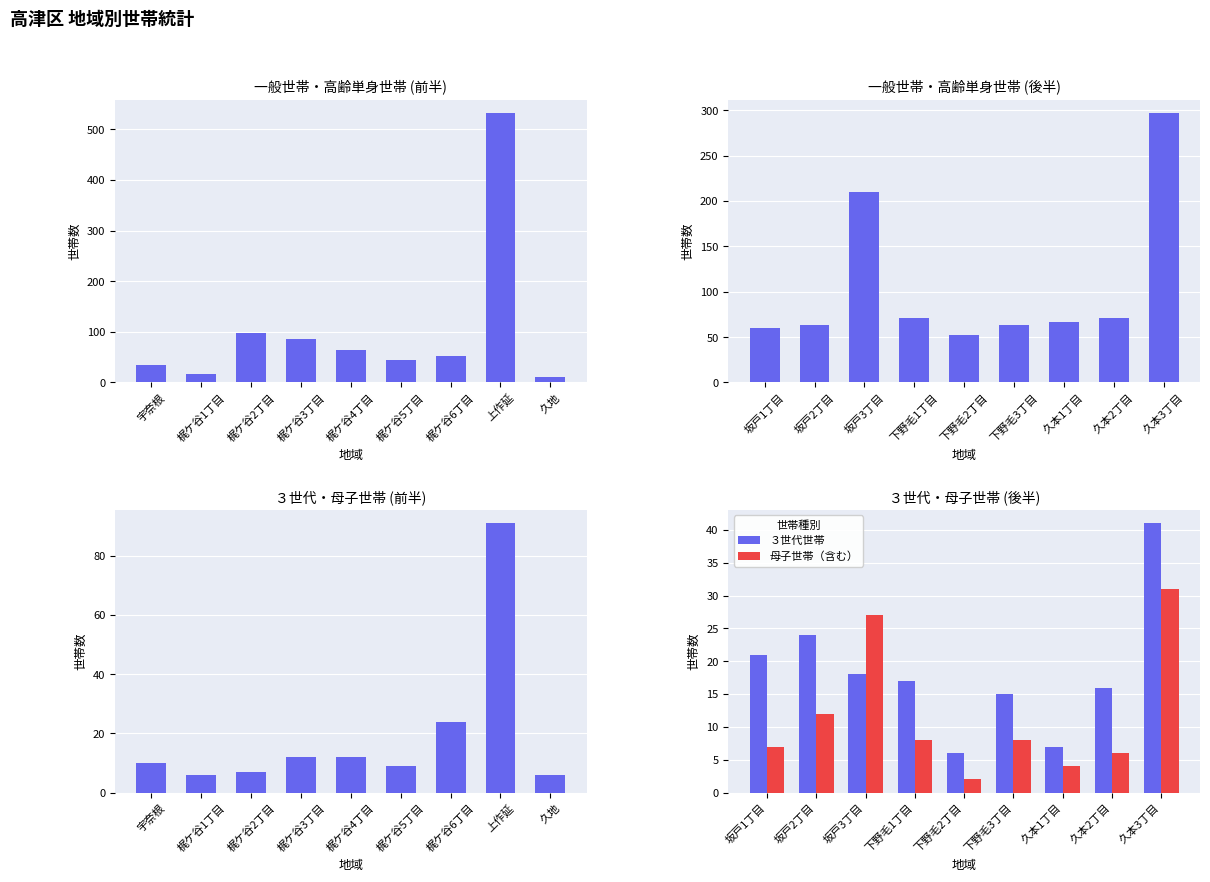

Which series has the largest total across all categories?

高齢単身世帯